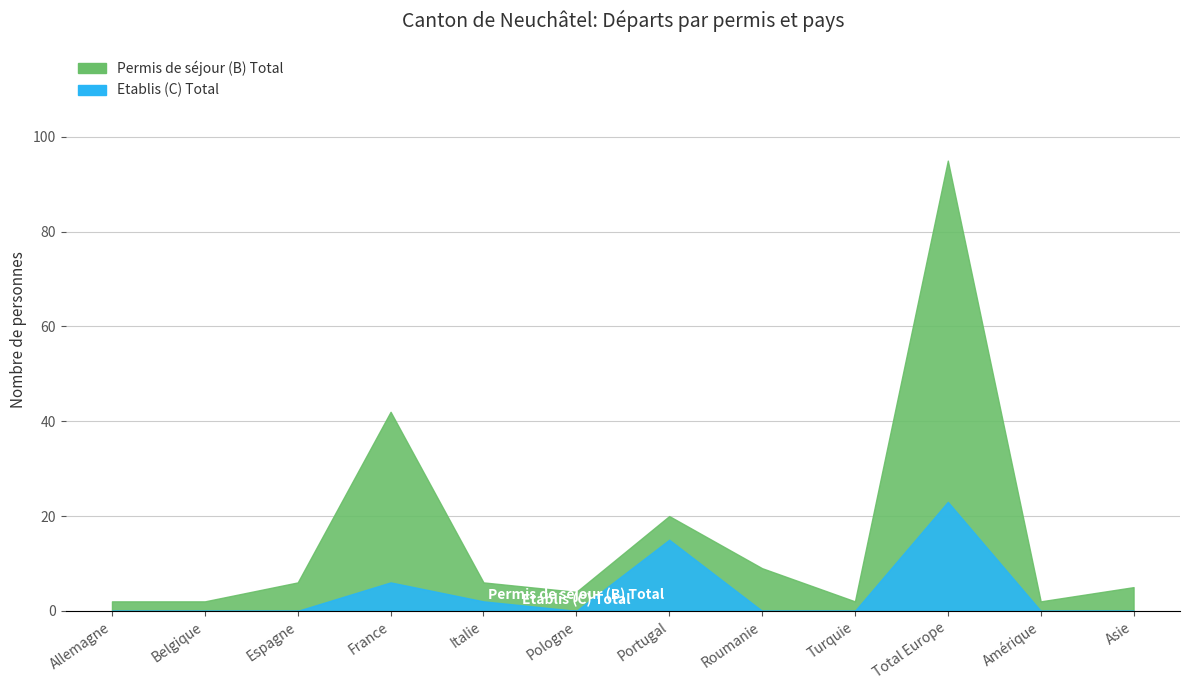

What is the difference between the second highest and minimum values in the Etablis (C) Total series?

15